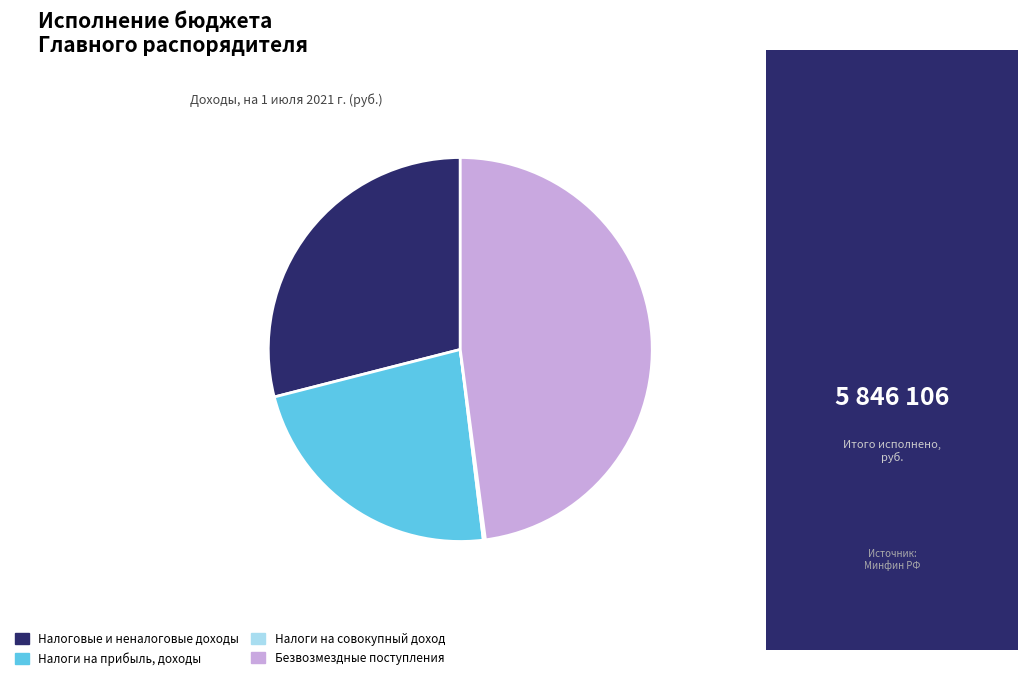

Between Безвозмездные поступления and Налоги на прибыль, доходы, which is larger?

Безвозмездные поступления